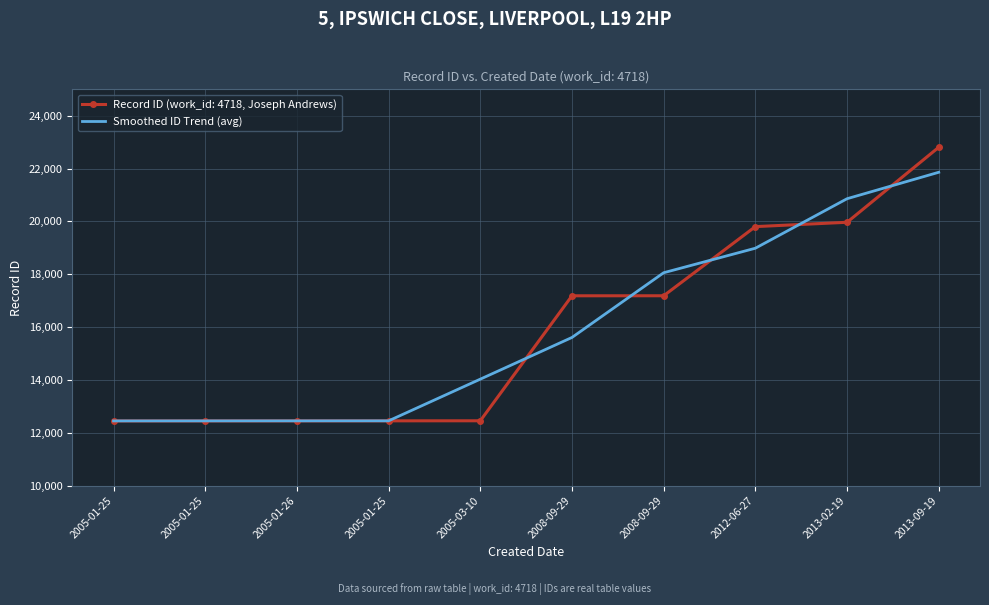

At which category does the chart reach its minimum across all series?

2005-01-25